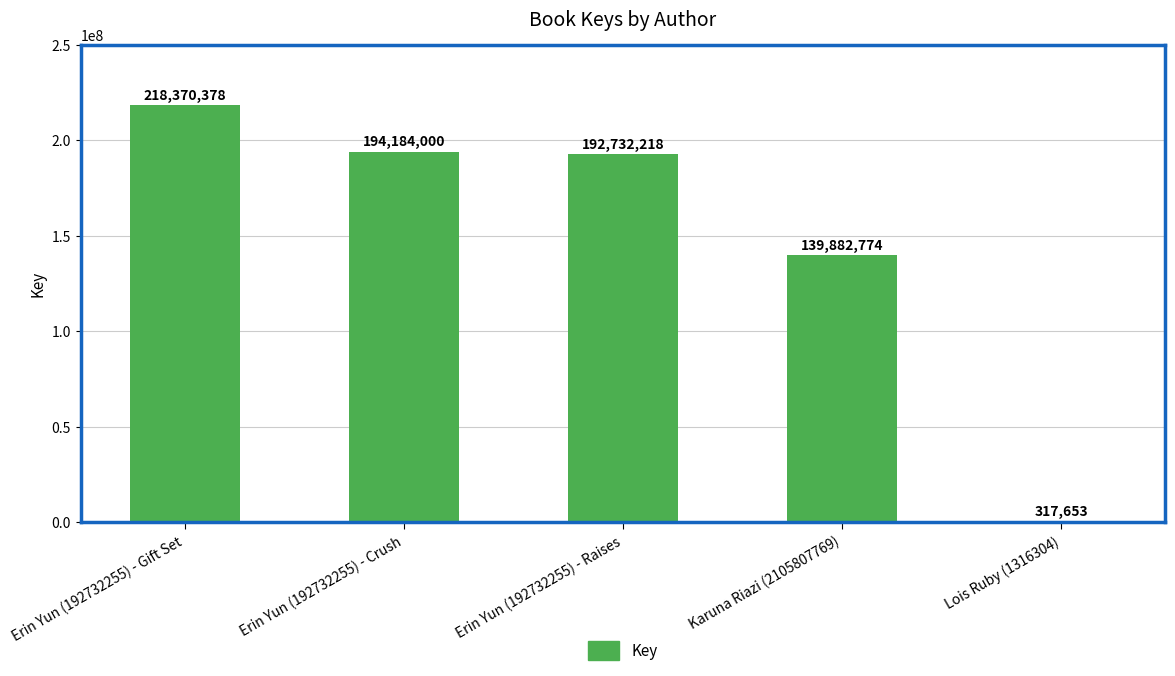

Are the bars horizontal?

No